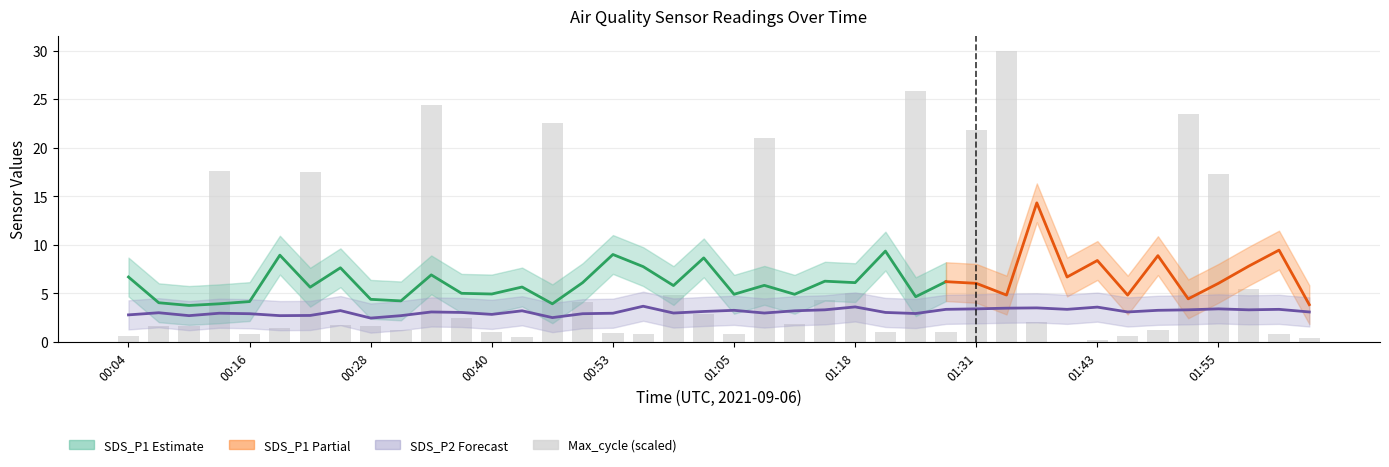

What is the approximate value at 17?

0.8